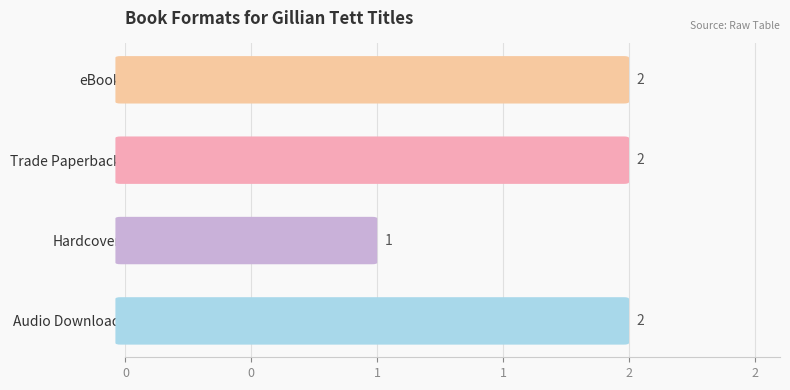

Are the bars horizontal?

Yes